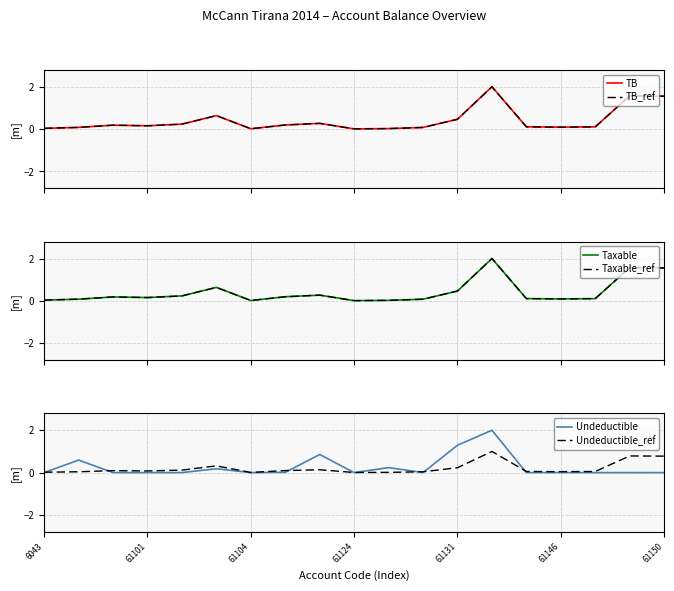

The Undeductible_ref series shows 0.0 at 61124. True or false?

True